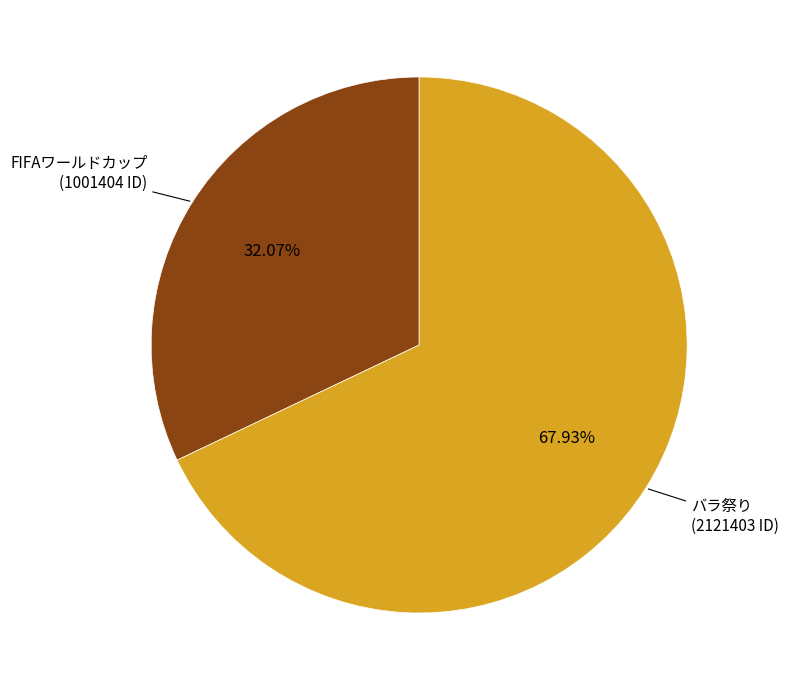

Count the number of slices in the pie.

2